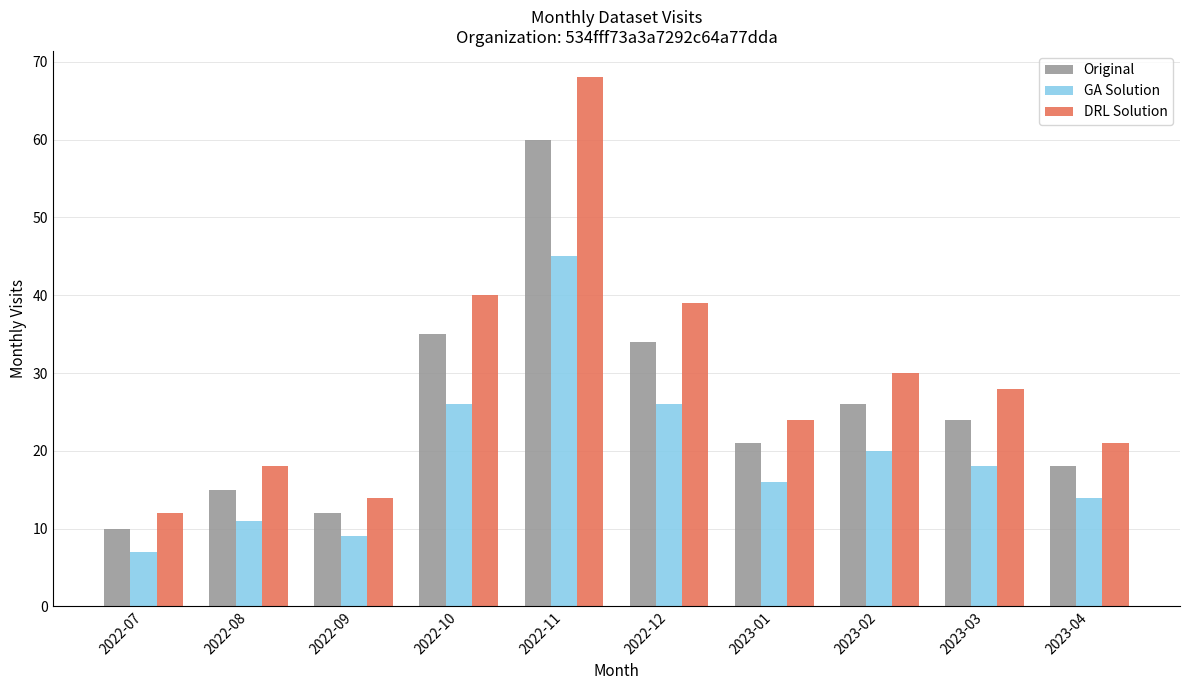

What value does the GA Solution series have at 2022-12?

26